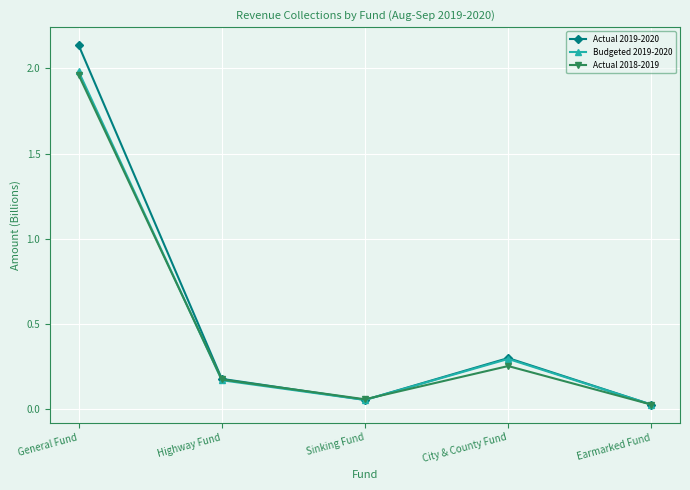

Which series changed the most between Sinking Fund and Earmarked Fund?

Actual 2018-2019